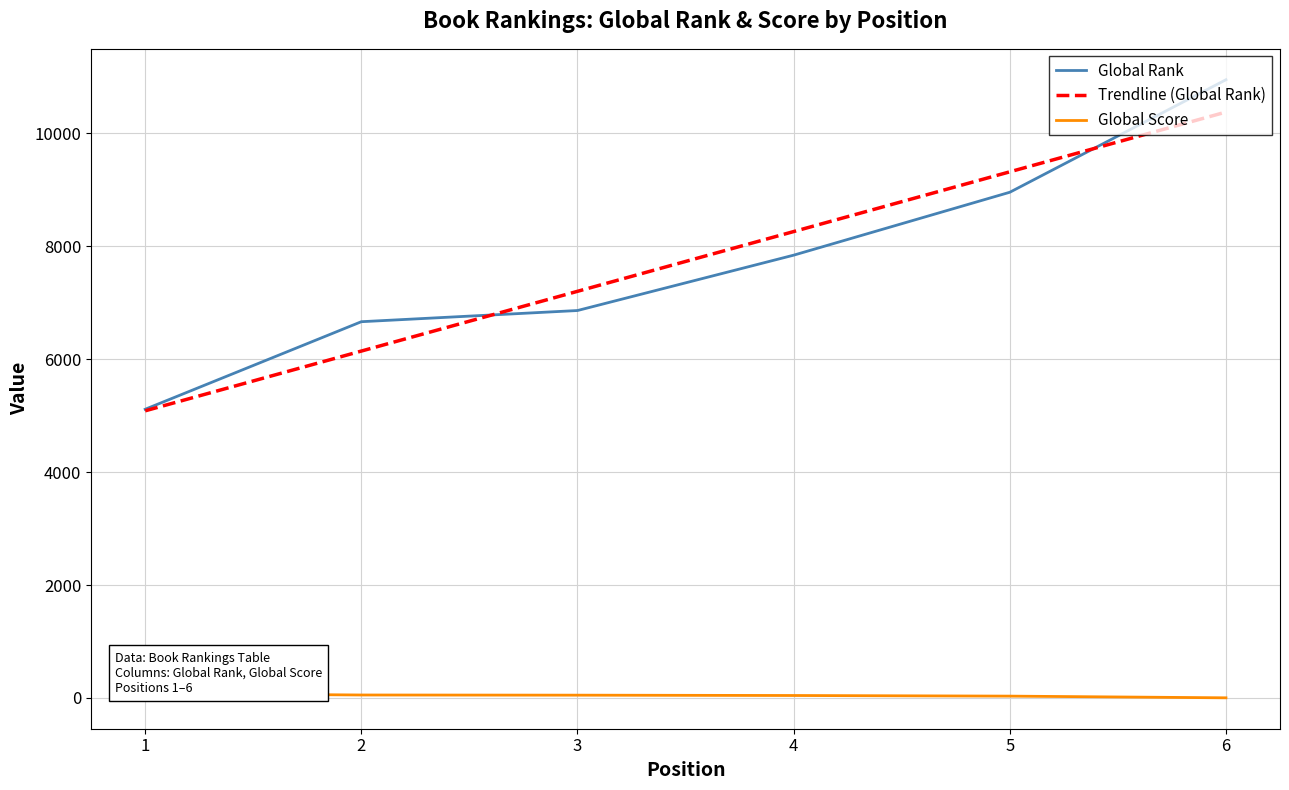

Which series has the largest range (max minus min)?

Global Rank